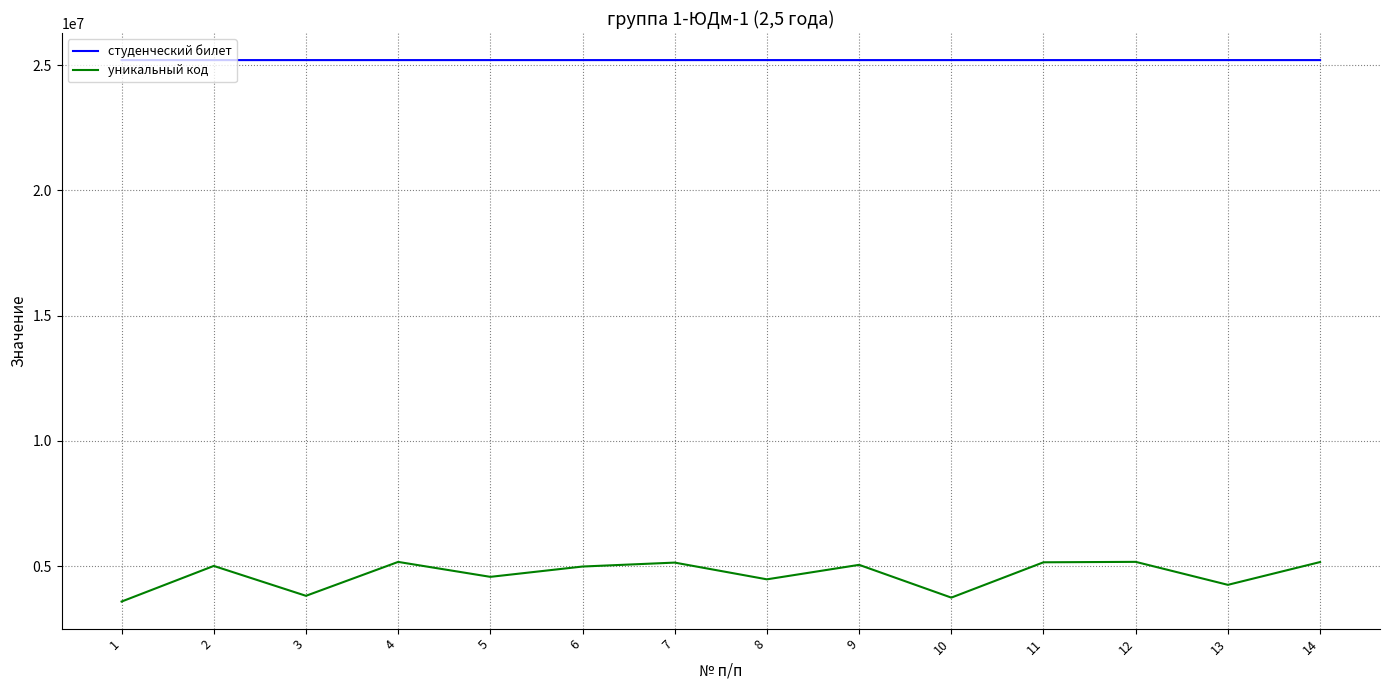

Rank the series at 1 from highest to lowest value.

студенческий билет, уникальный код